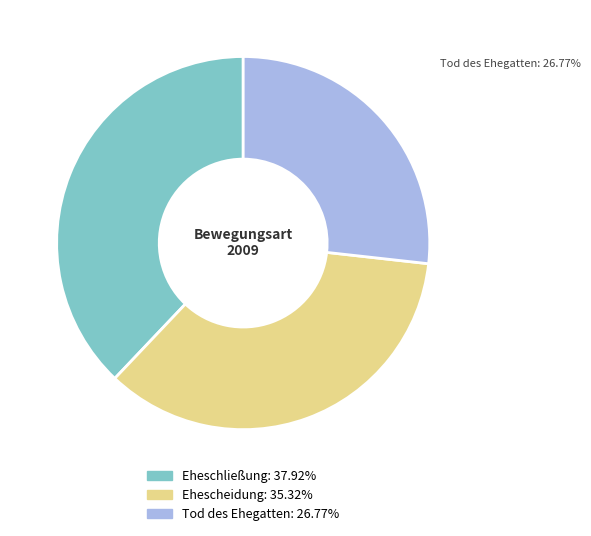

Approximately how many times larger is the value at Ehescheidung compared to Eheschließung?

0.9